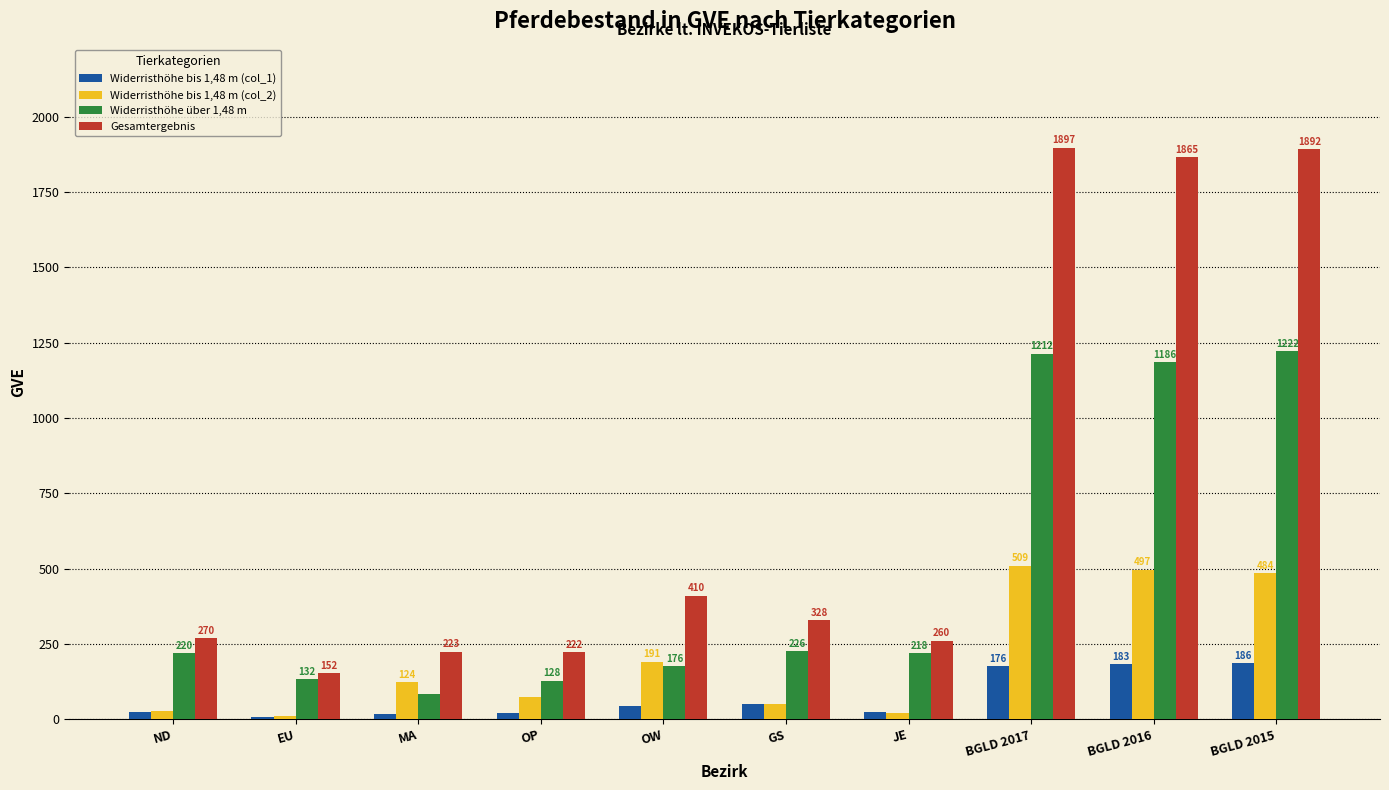

List the labels in order of Gesamtergebnis value, smallest first.

EU, OP, MA, JE, ND, GS, OW, BGLD 2016, BGLD 2015, BGLD 2017